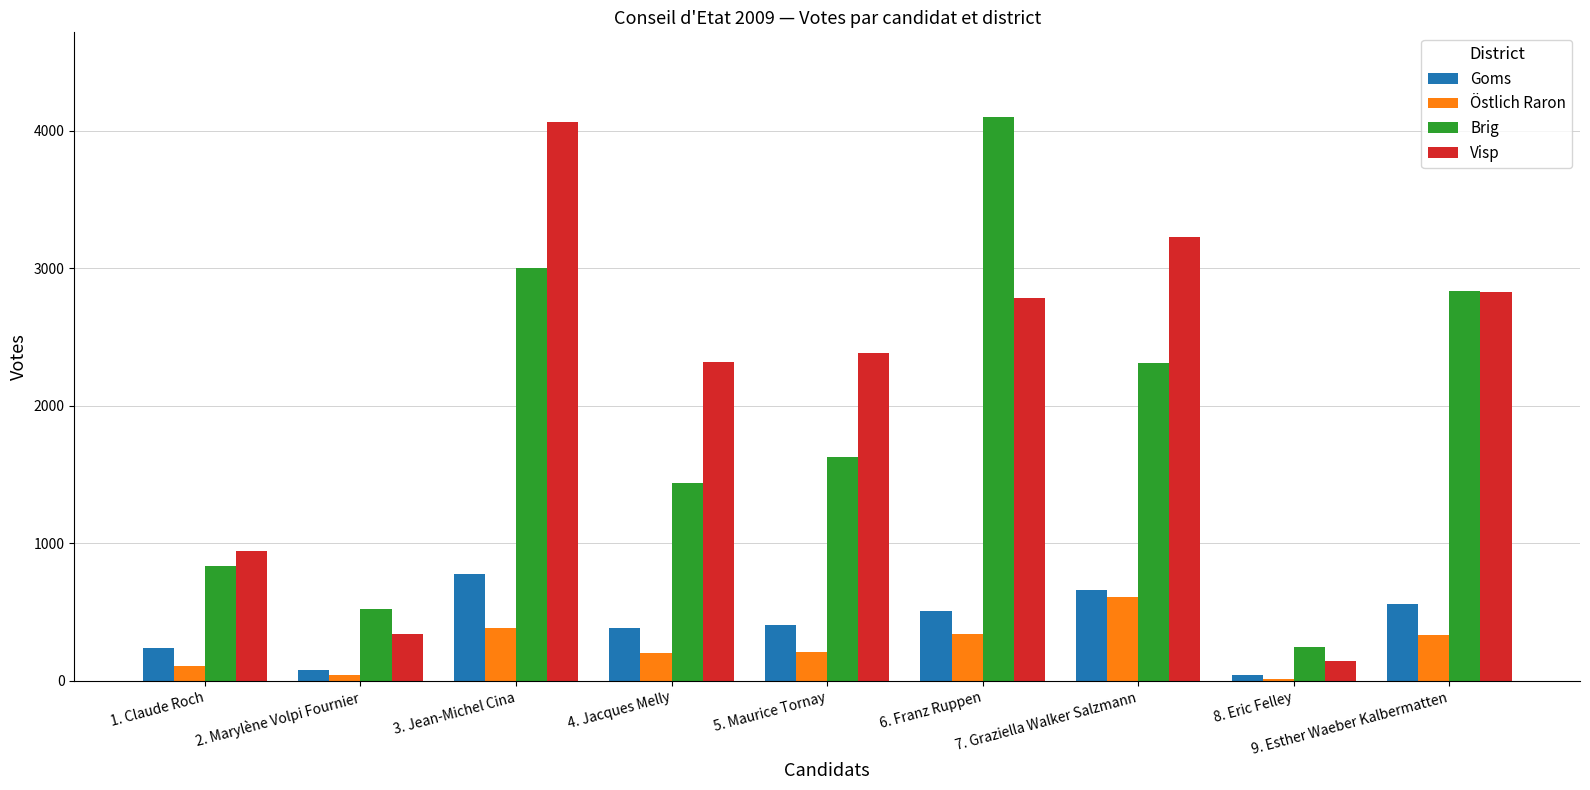

What is the average value of the Goms series?

406